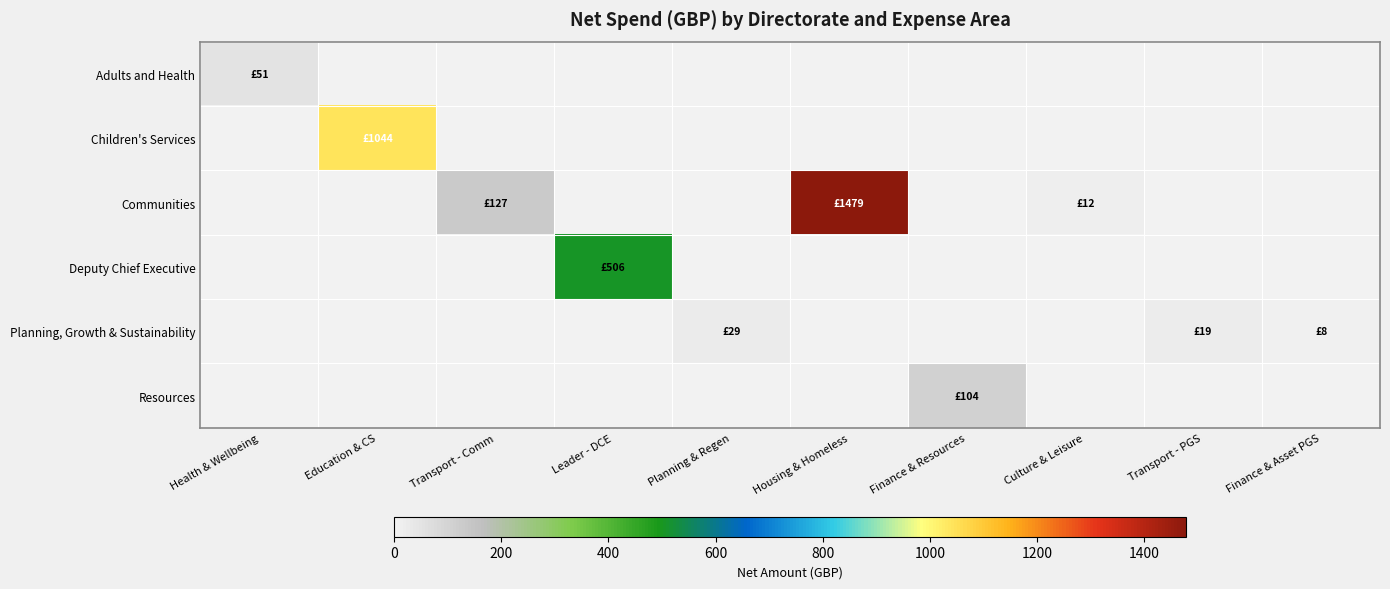

Reading left to right, extract all data points from this chart.

Adults and Health: Health & Wellbeing=50.7	Education & CS=0.0	Transport - Comm=0.0	Leader - DCE=0.0	Planning & Regen=0.0	Housing & Homeless=0.0	Finance & Resources=0.0	Culture & Leisure=0.0	Transport - PGS=0.0	Finance & Asset PGS=0.0
Children's Services: Health & Wellbeing=0.0	Education & CS=1043.6	Transport - Comm=0.0	Leader - DCE=0.0	Planning & Regen=0.0	Housing & Homeless=0.0	Finance & Resources=0.0	Culture & Leisure=0.0	Transport - PGS=0.0	Finance & Asset PGS=0.0
Communities: Health & Wellbeing=0.0	Education & CS=0.0	Transport - Comm=127.2	Leader - DCE=0.0	Planning & Regen=0.0	Housing & Homeless=1478.5	Finance & Resources=0.0	Culture & Leisure=12.4	Transport - PGS=0.0	Finance & Asset PGS=0.0
Deputy Chief Executive: Health & Wellbeing=0.0	Education & CS=0.0	Transport - Comm=0.0	Leader - DCE=505.8	Planning & Regen=0.0	Housing & Homeless=0.0	Finance & Resources=0.0	Culture & Leisure=0.0	Transport - PGS=0.0	Finance & Asset PGS=0.0
Planning, Growth & Sustainability: Health & Wellbeing=0.0	Education & CS=0.0	Transport - Comm=0.0	Leader - DCE=0.0	Planning & Regen=28.7	Housing & Homeless=0.0	Finance & Resources=0.0	Culture & Leisure=0.0	Transport - PGS=19.0	Finance & Asset PGS=7.5
Resources: Health & Wellbeing=0.0	Education & CS=0.0	Transport - Comm=0.0	Leader - DCE=0.0	Planning & Regen=0.0	Housing & Homeless=0.0	Finance & Resources=104.4	Culture & Leisure=0.0	Transport - PGS=0.0	Finance & Asset PGS=0.0